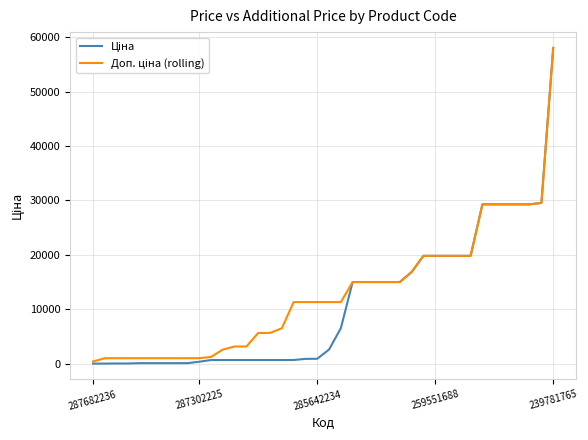

What is the greatest value displayed?

58037.0